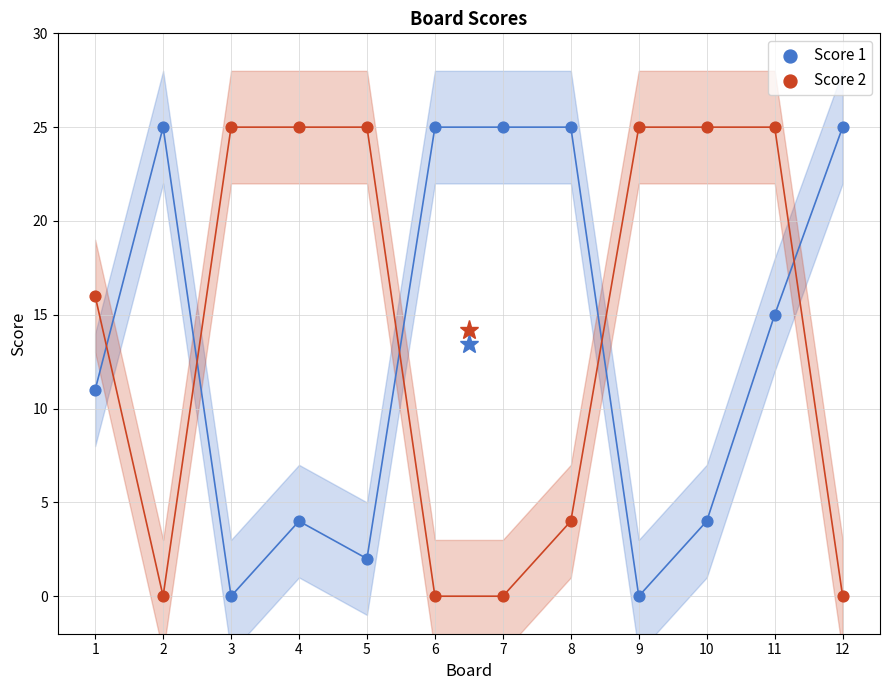

What is the X range (max minus min) for the scatter plot?

11